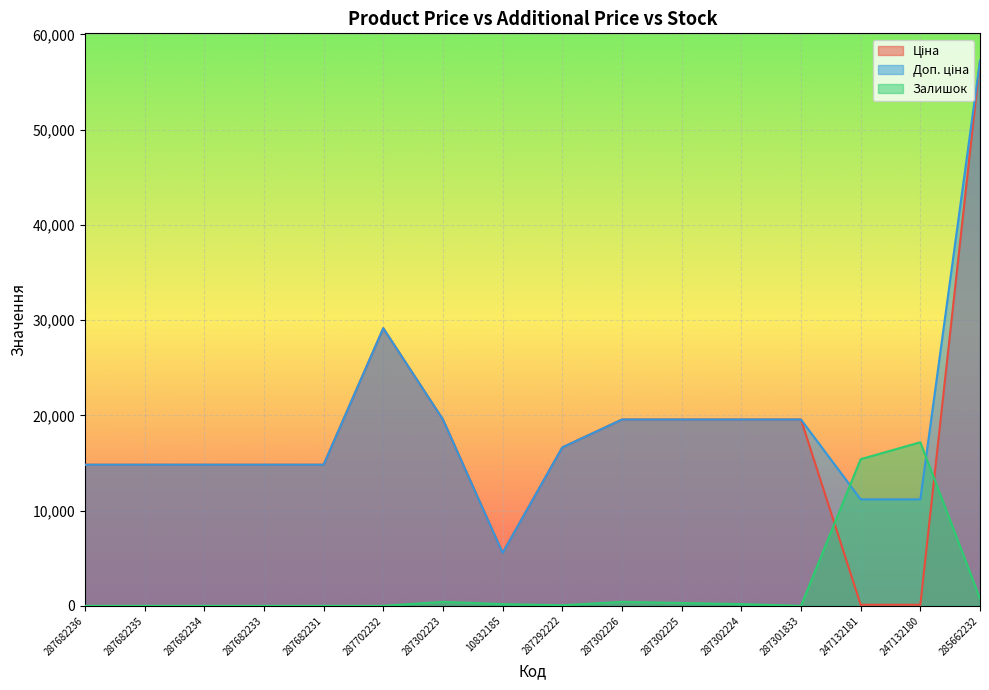

What is the difference between the second highest and second lowest values in the Залишок series?

15400.4